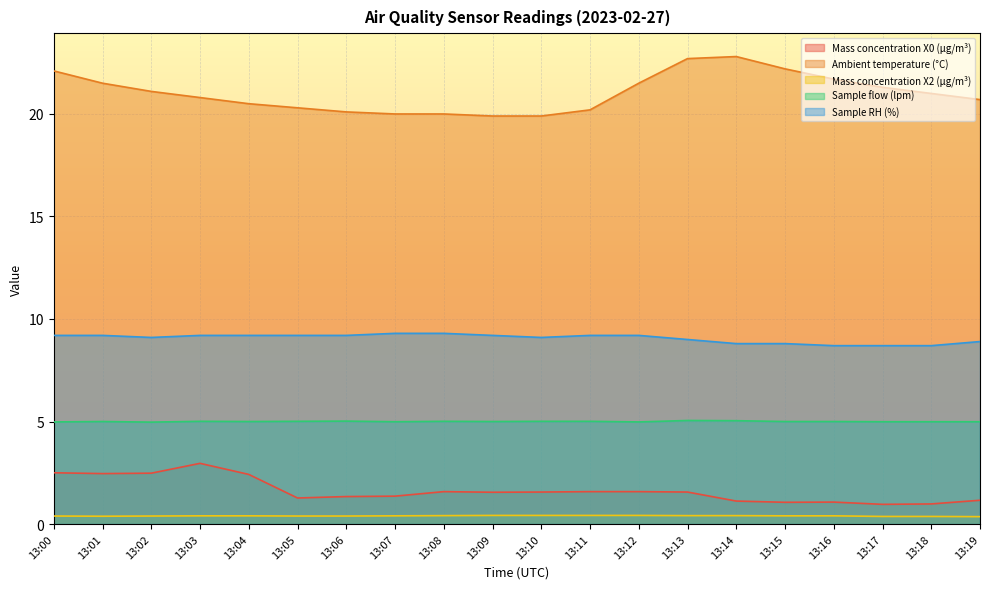

What is the minimum value for Mass concentration X0 (μg/m³)?

1.0